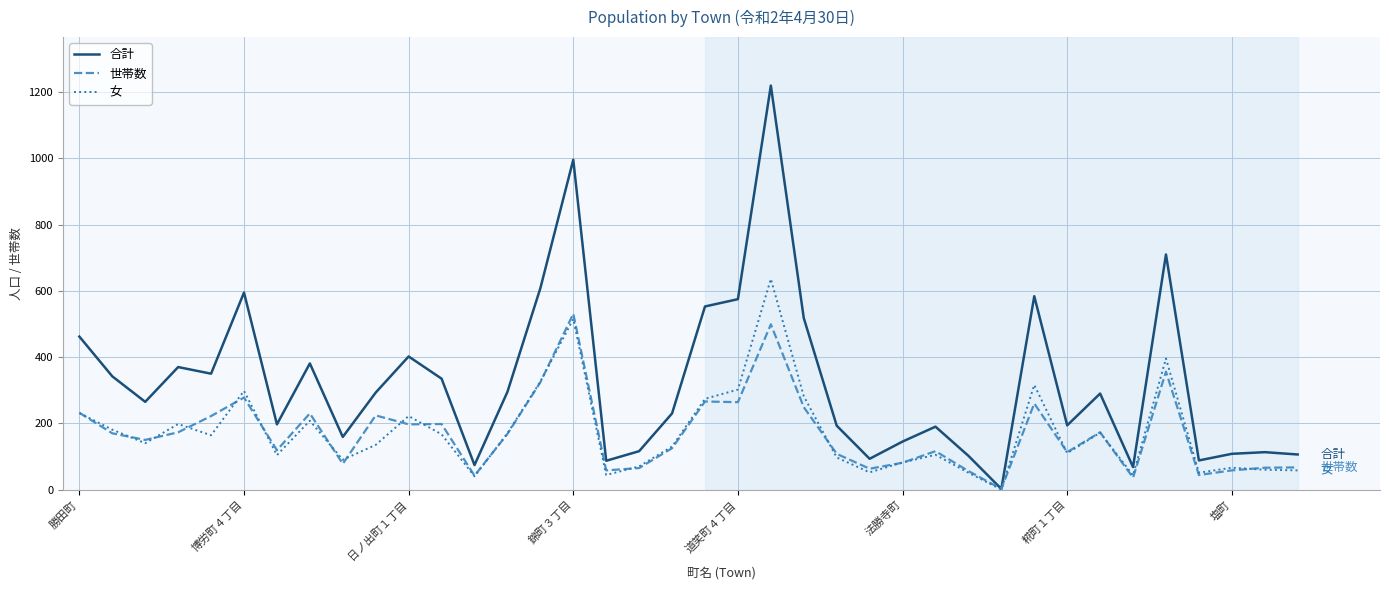

List the series in order of their peak value, highest first.

合計, 女, 世帯数